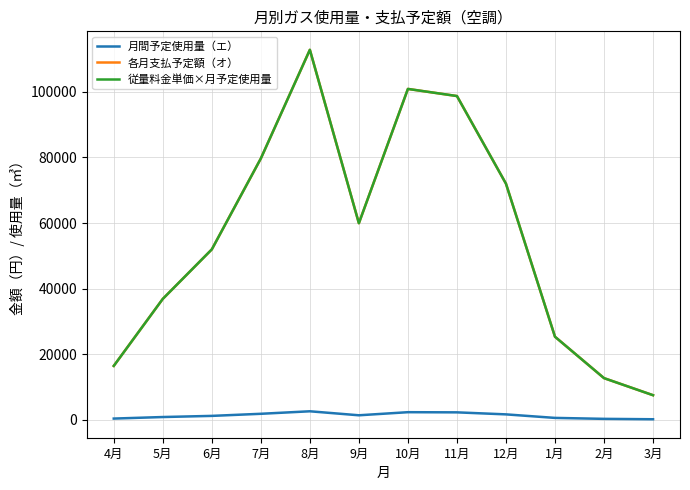

The value of 従量料金単価×月予定使用量 at 3月 is 7504.7. True or false?

True